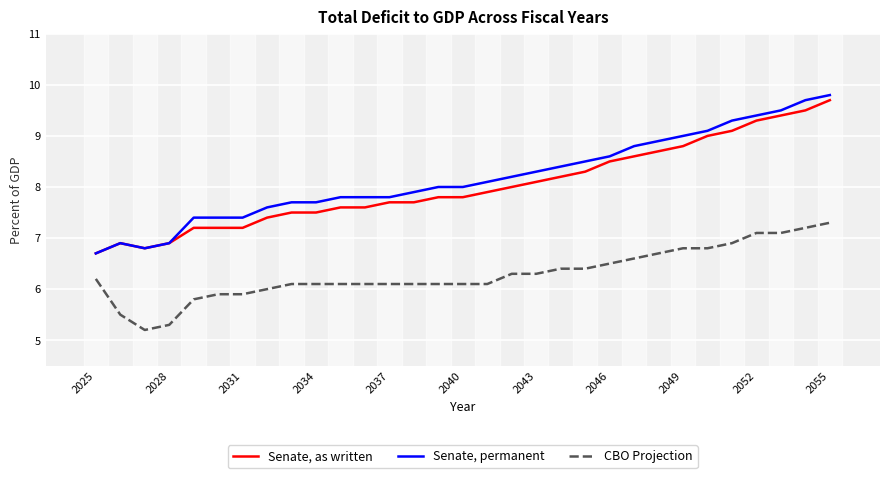

List the series in order of their peak value, highest first.

Senate, permanent, Senate, as written, CBO Projection